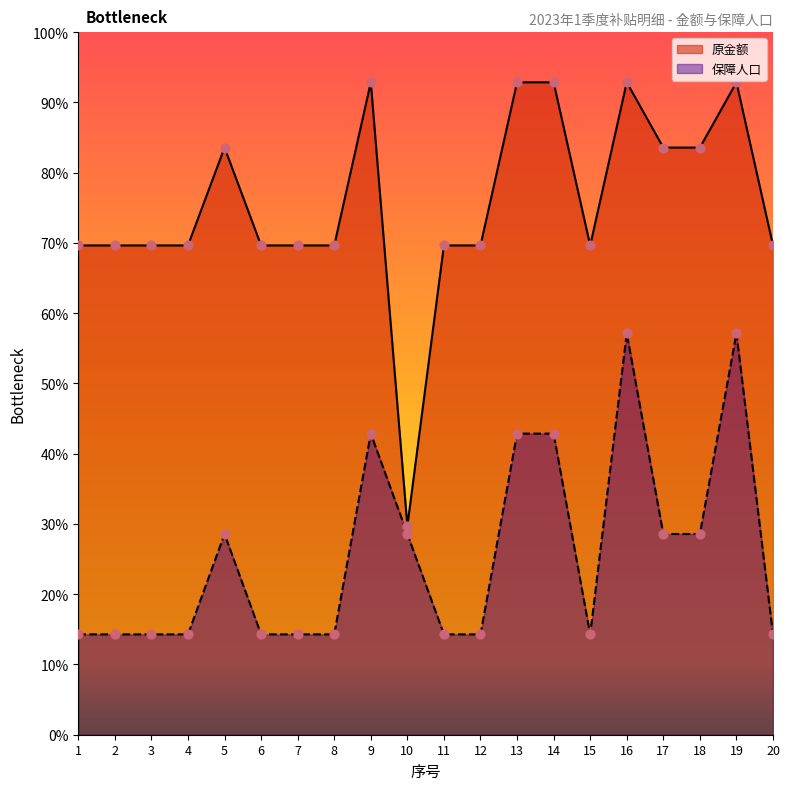

Is the value of 原金额 at 1 greater than the value of 保障人口 at 11?

Yes